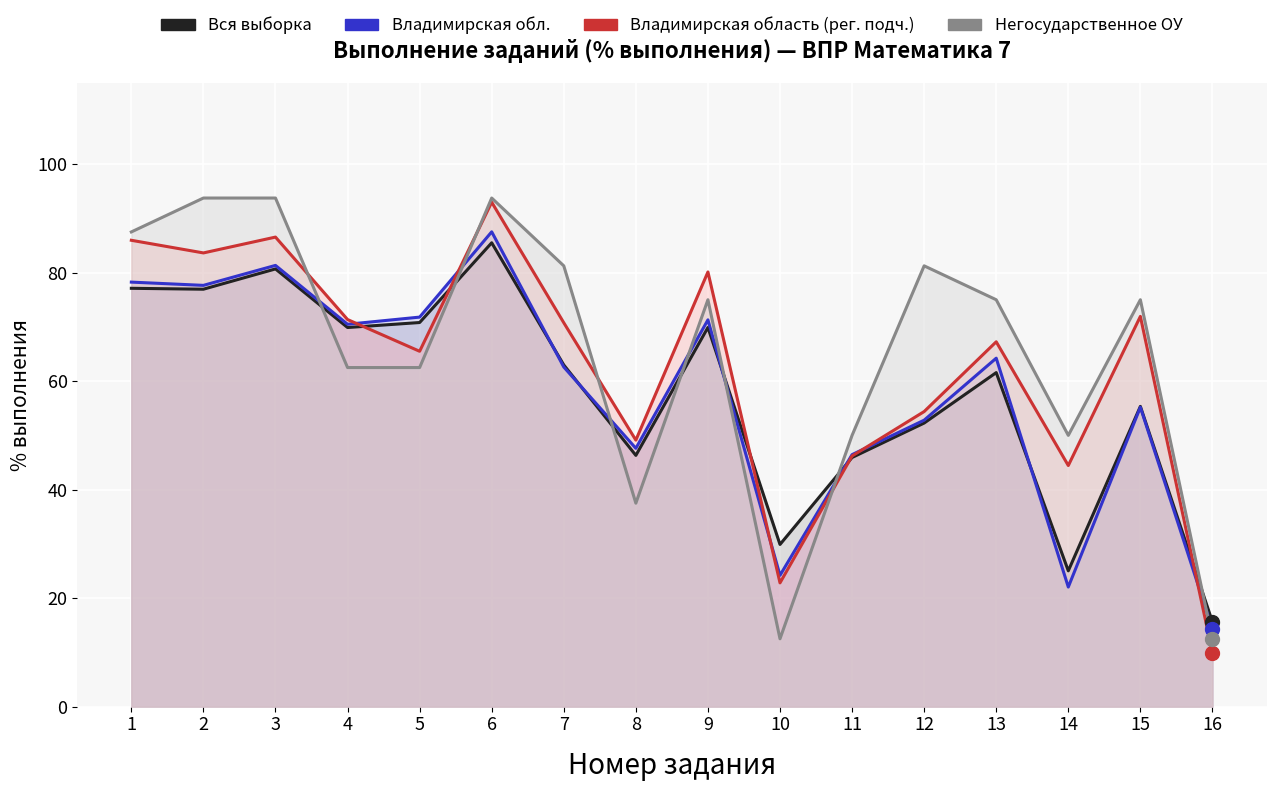

Rank the categories by Негосударственное ОУ value from lowest to highest.

10, 16, 8, 11, 14, 4, 5, 9, 13, 15, 7, 12, 1, 2, 3, 6